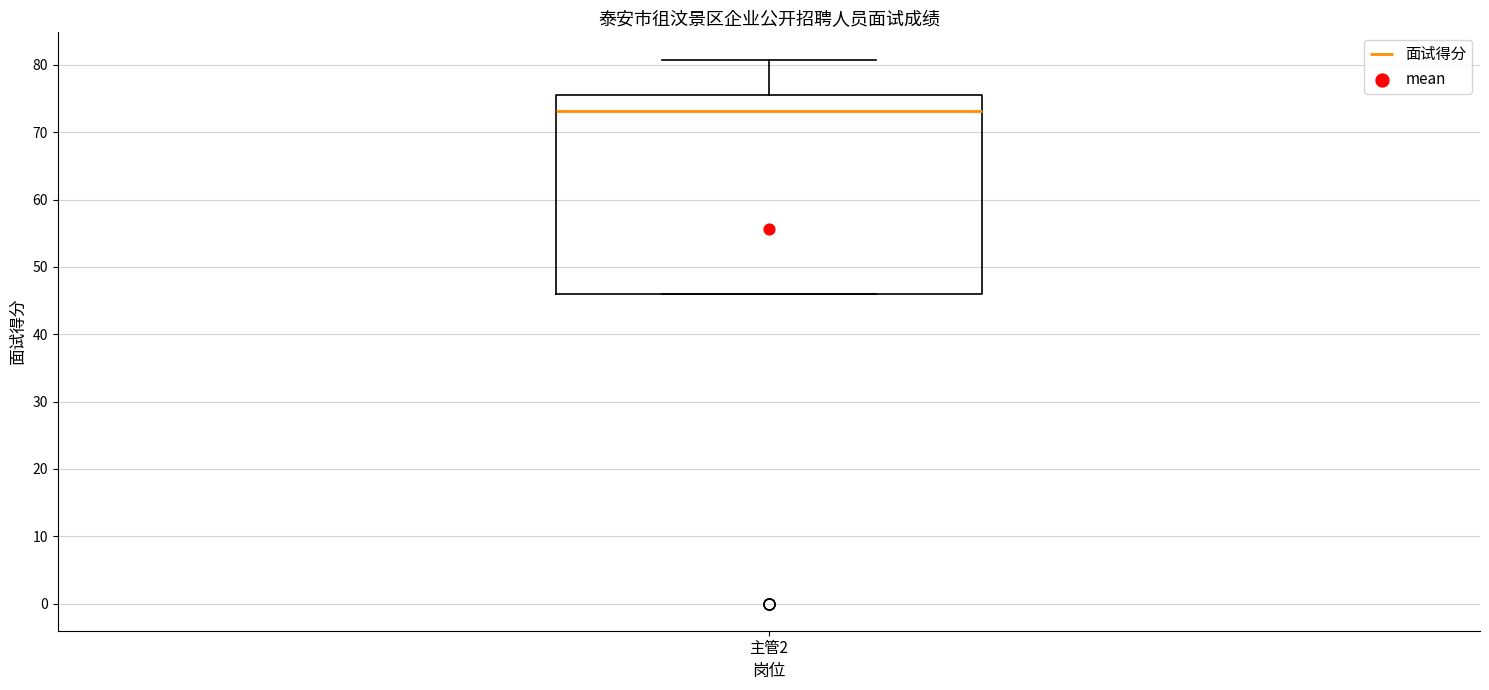

Where is the lower edge of the box for 主管2 on the y-axis? The values are not printed on the chart, so give them approximately, as read against the axis.

46